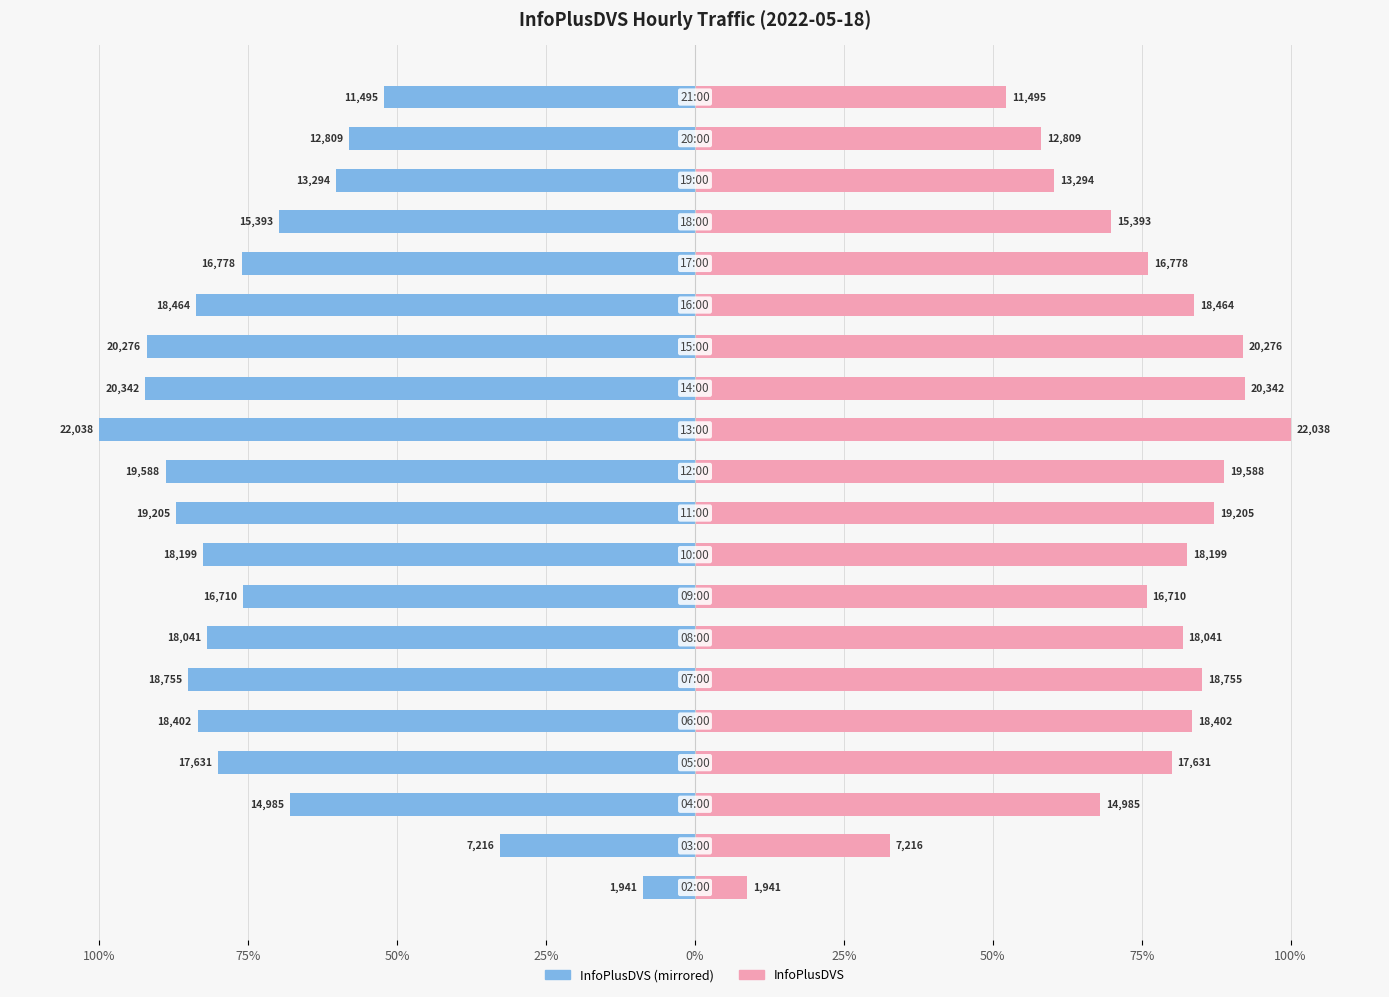

What is the value of the InfoPlusDVS (left) bar at the 19th from the left?

-58.1